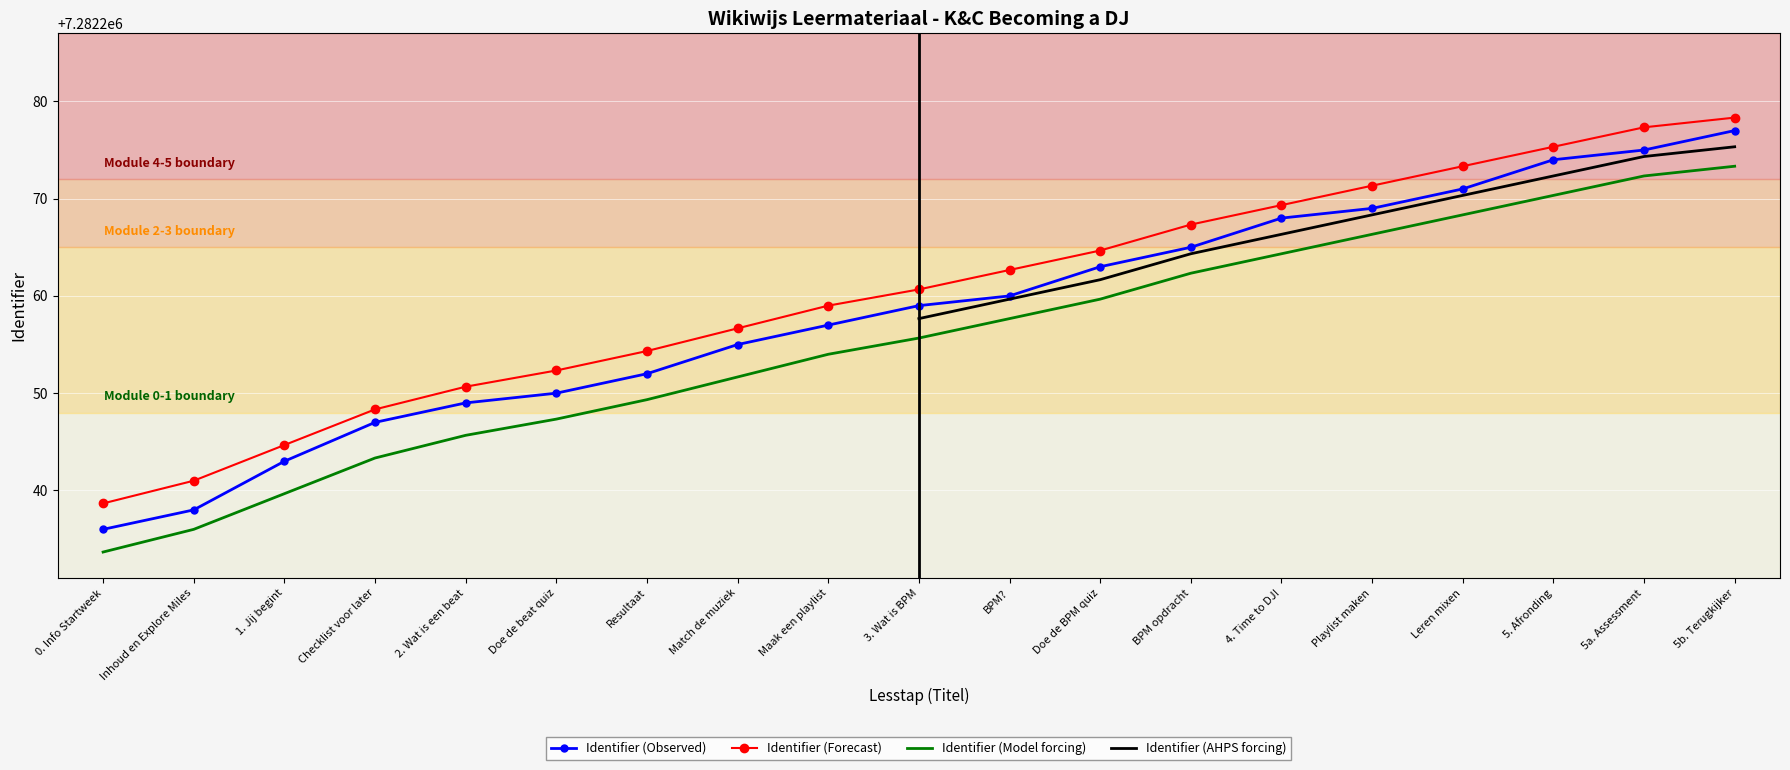

What position from the right is 5a. Assessment?

2